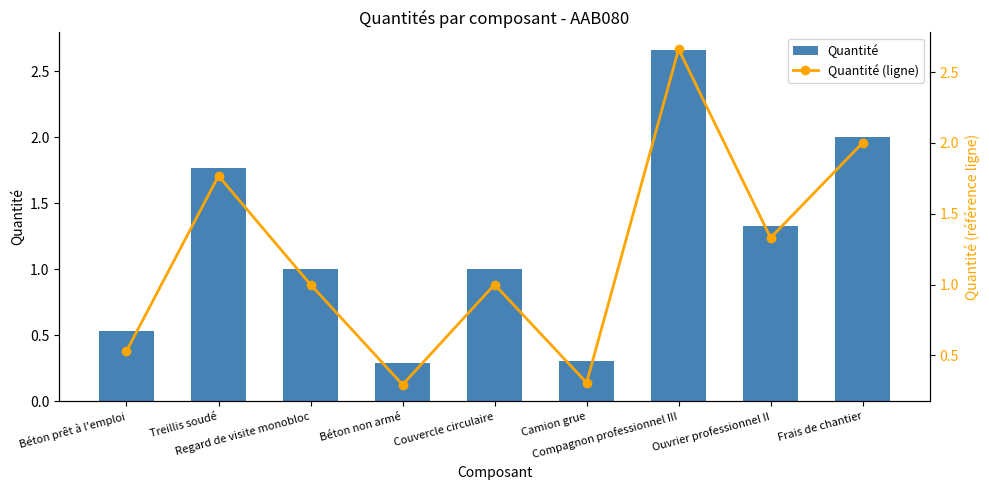

What is the average value of the Quantité series?

1.2